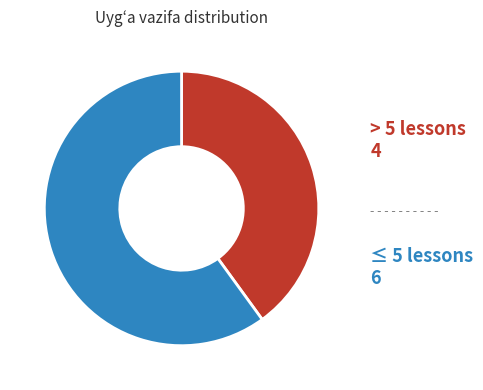

Is there a majority slice in this chart?

Yes